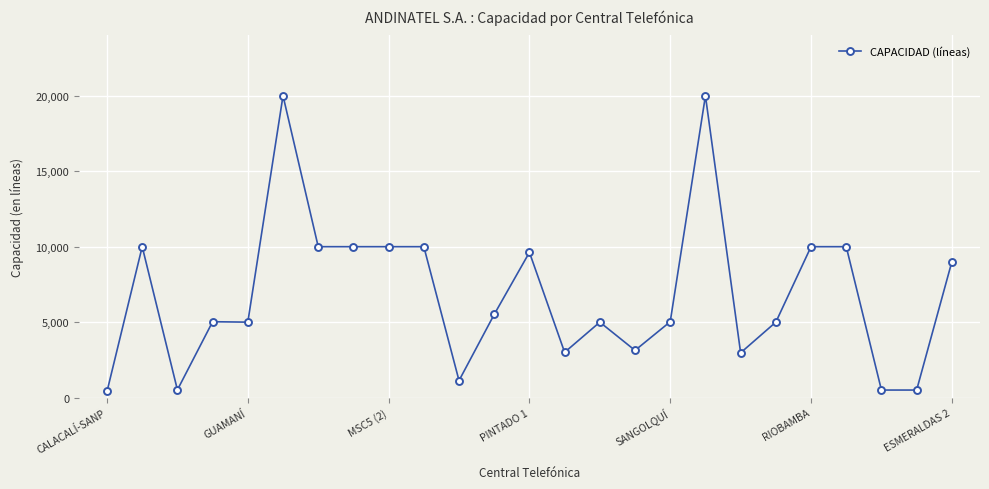

True or false: there are more than 1 points higher than both neighbors.

True